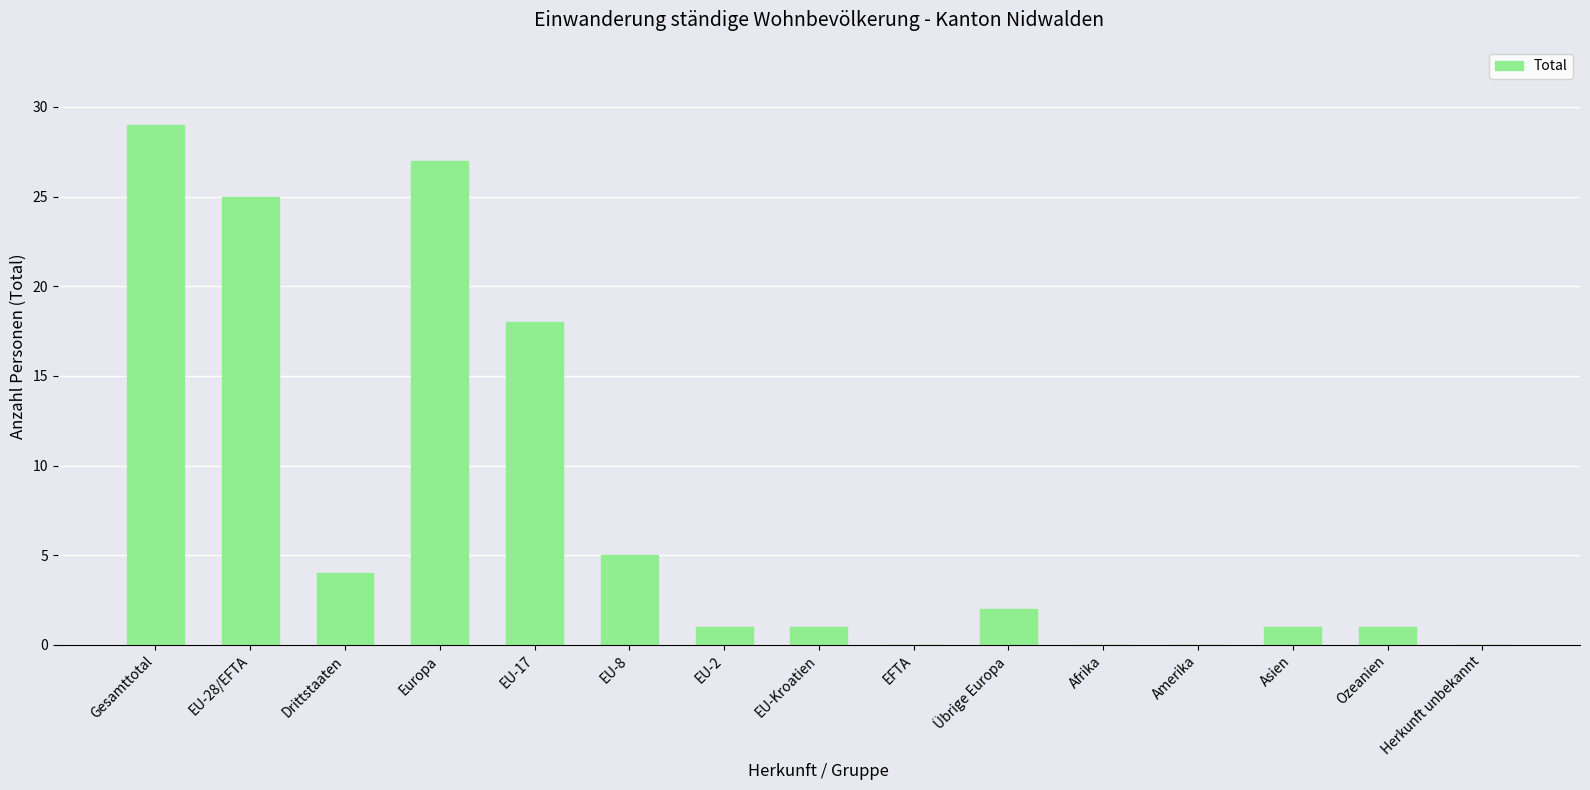

Between Afrika and Drittstaaten, which is larger?

Drittstaaten